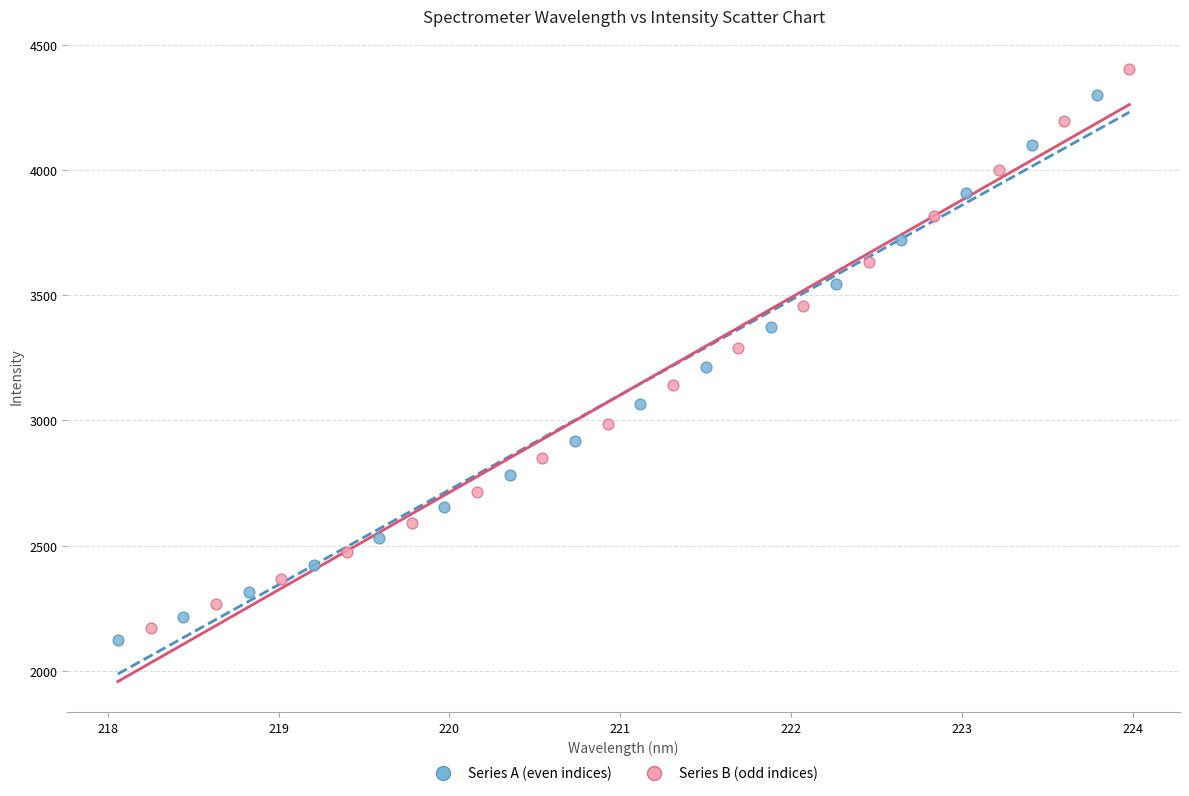

Which series has the largest Y range (max minus min)?

Series B (odd indices)